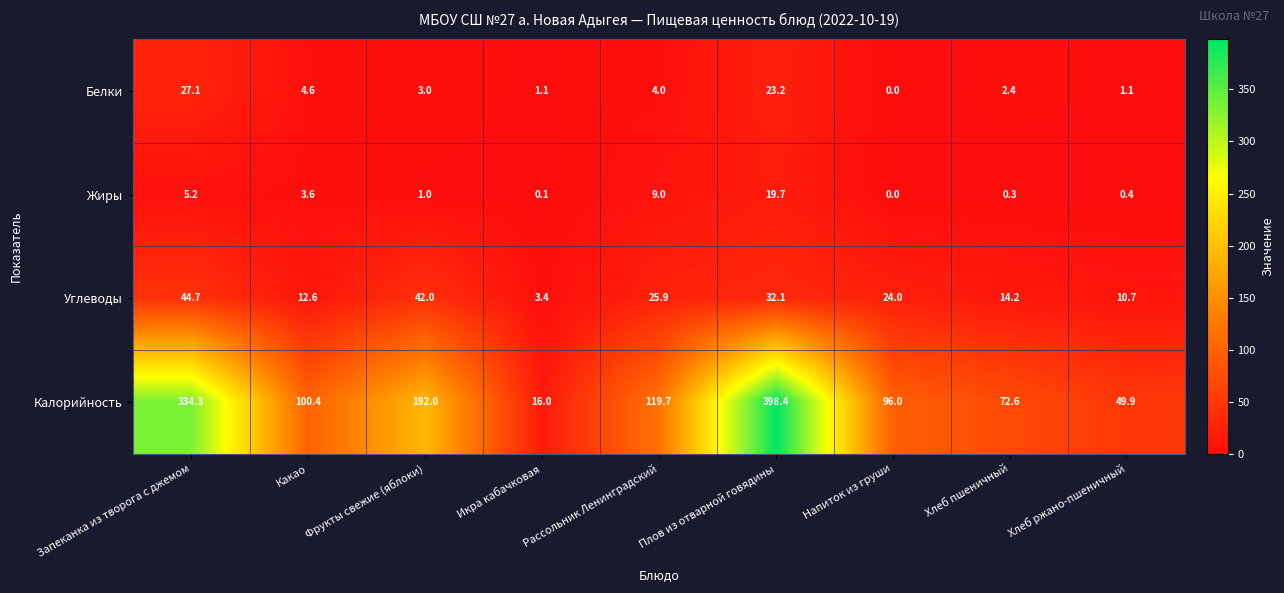

What is the total value across all series at Фрукты свежие (яблоки)?

238.0